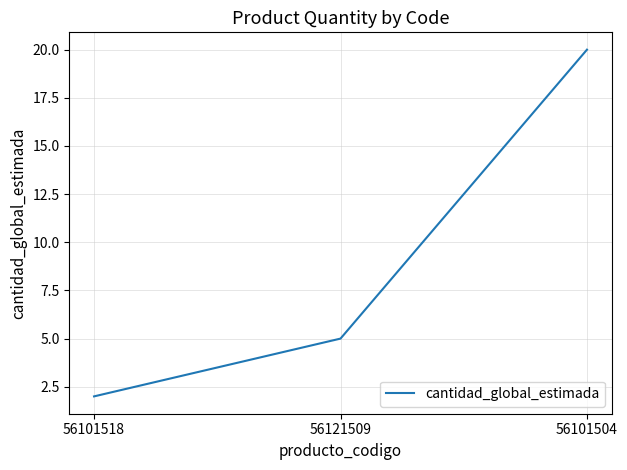

What position from the left is 56101504?

3